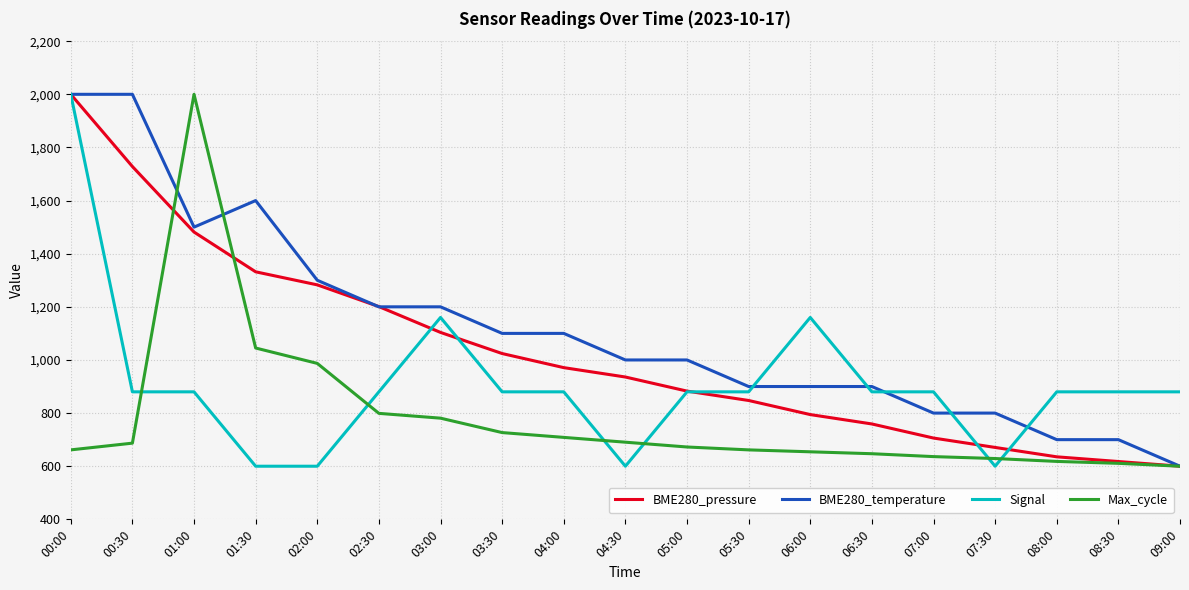

The value of BME280_pressure at 00:00 is 2000.0. True or false?

True